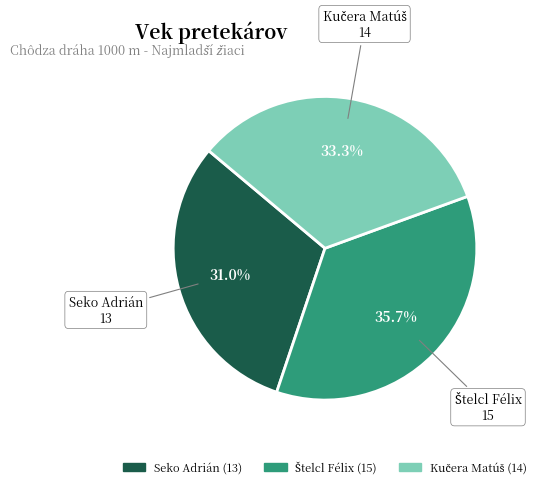

Which slice is the smallest?

Seko Adrián